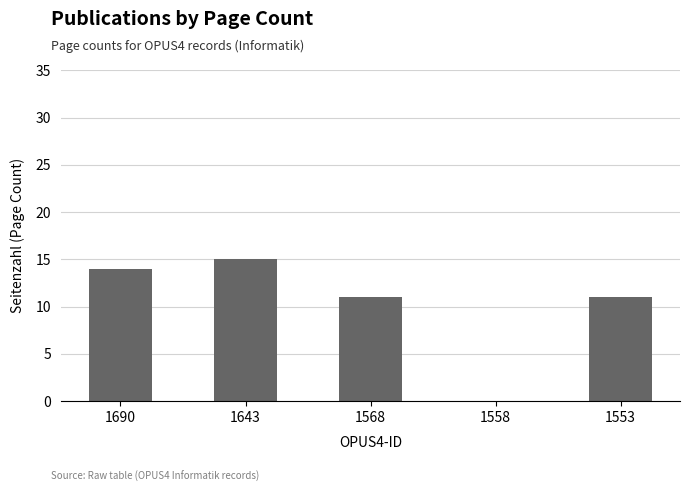

What is the maximum value shown in the chart?

15